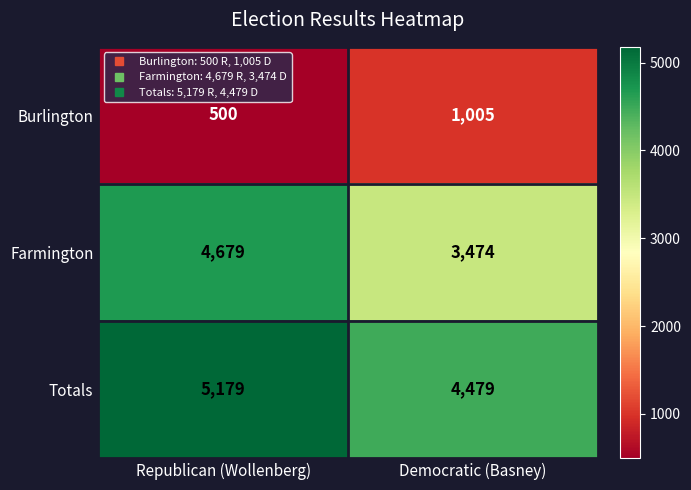

What is the spread (max minus min) of values at Democratic (Basney)?

3474